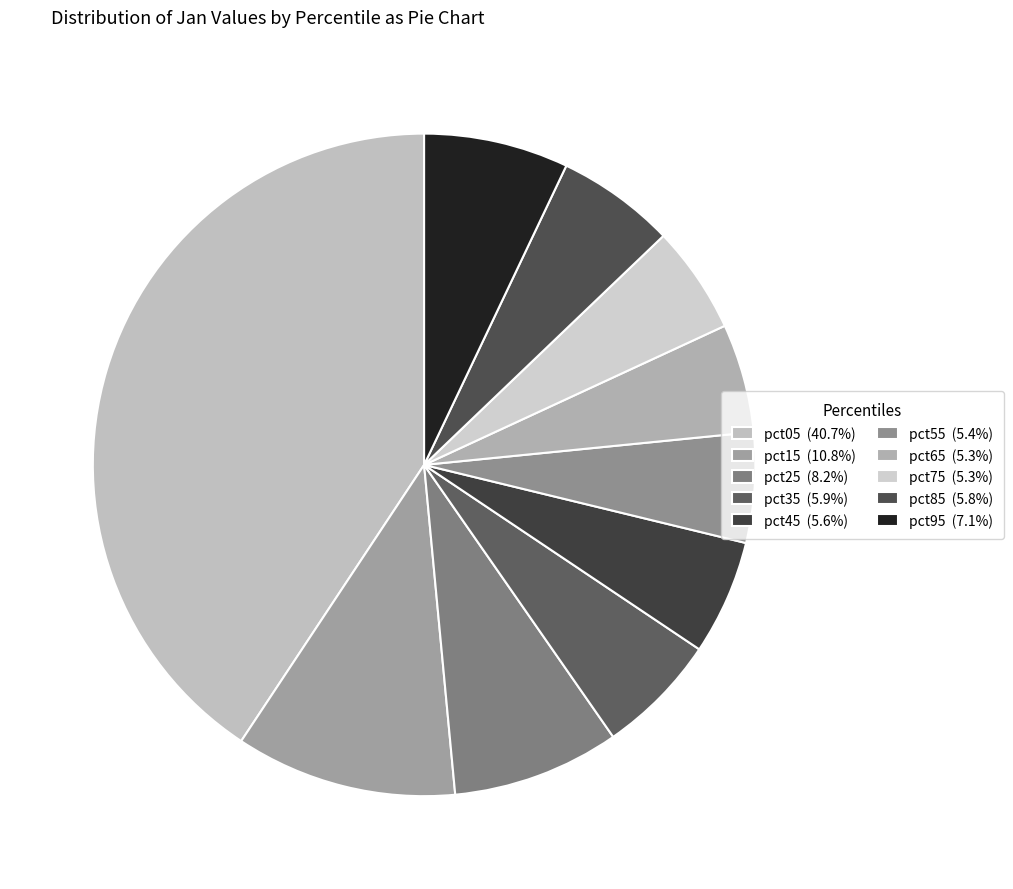

Is it true that pct95 is 19% of the pie?

False